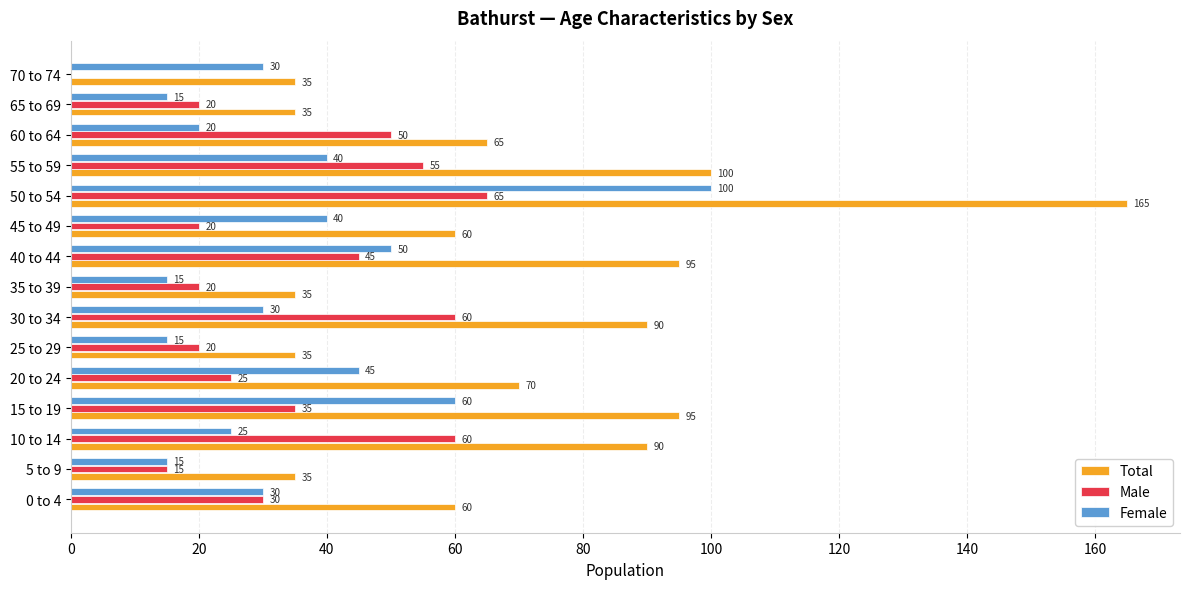

Is it true that Female equals 25 at 10 to 14?

True